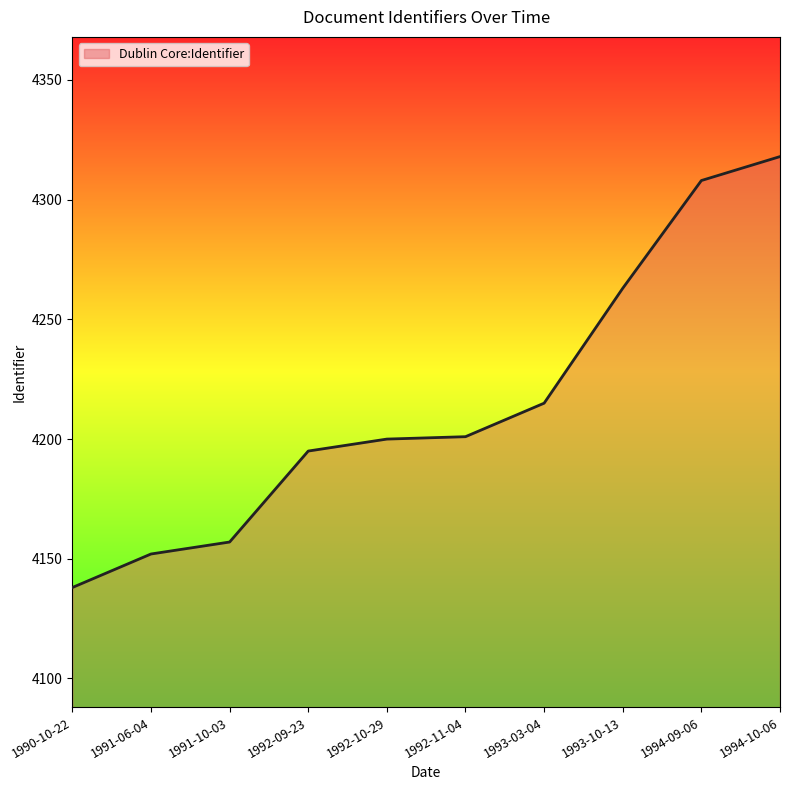

What is the approximate value at 1990-10-22?

4138